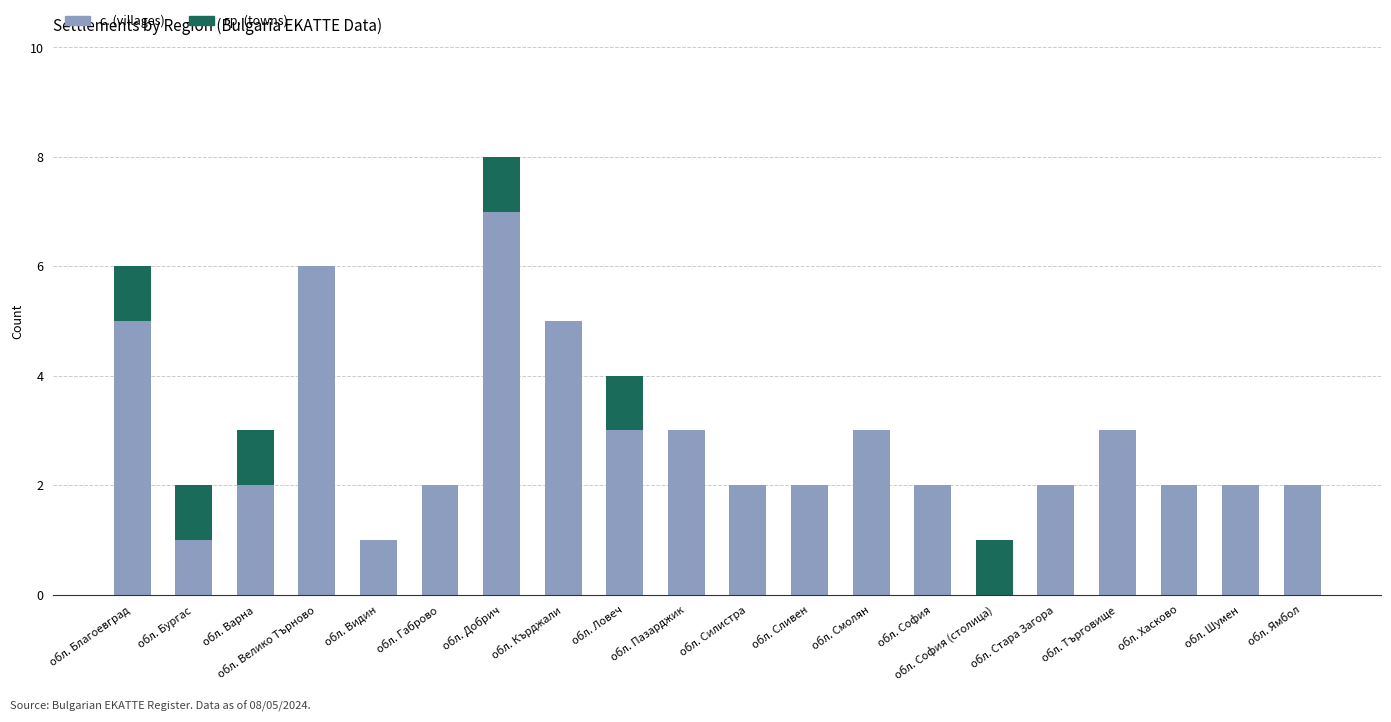

At which category is the sum across all series the highest?

обл. Добрич